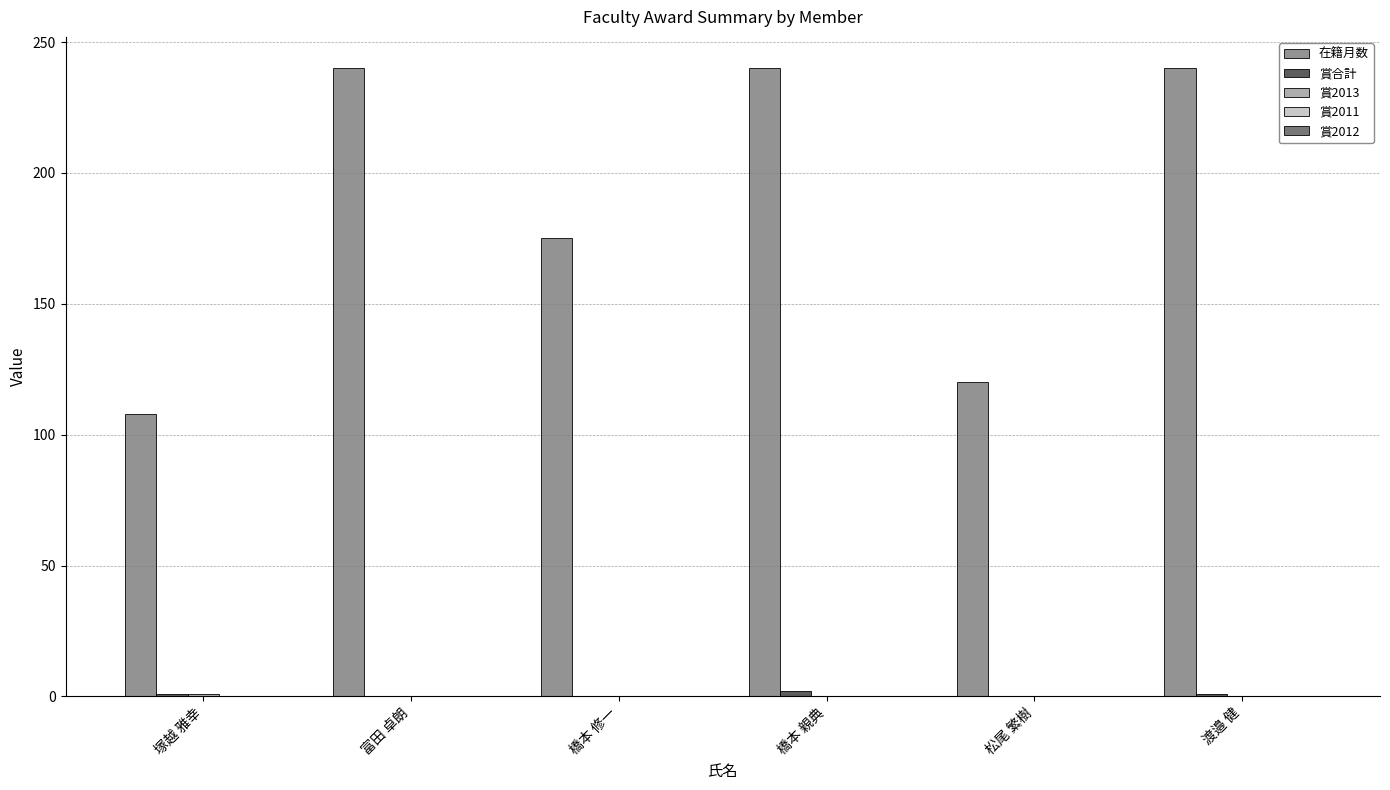

What is the sum of all 在籍月数 values?

1123